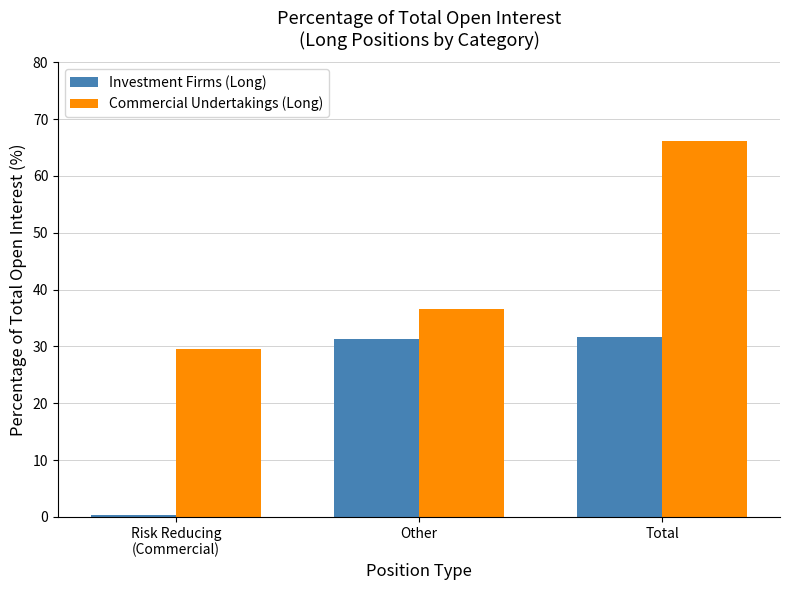

True or false: Commercial Undertakings (Long) has a value of 29.5 at Risk Reducing
(Commercial).

True